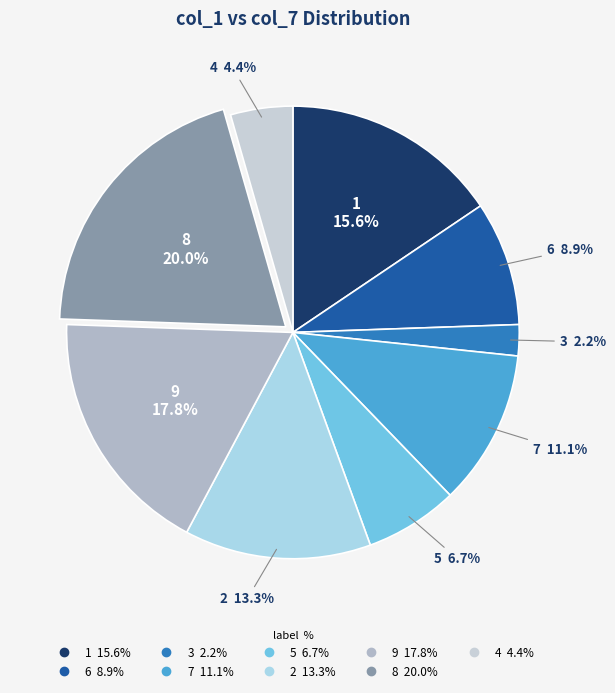

Count the number of slices in the pie.

9